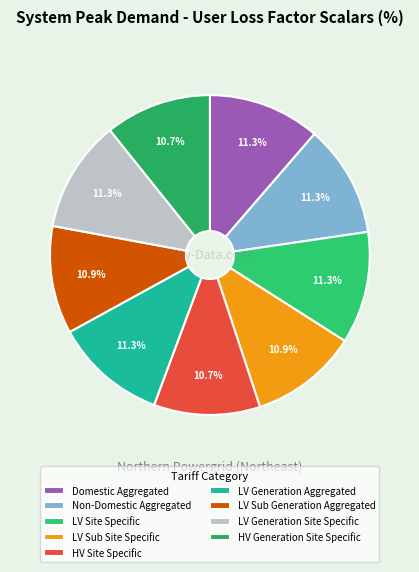

Count the number of slices in the pie.

9